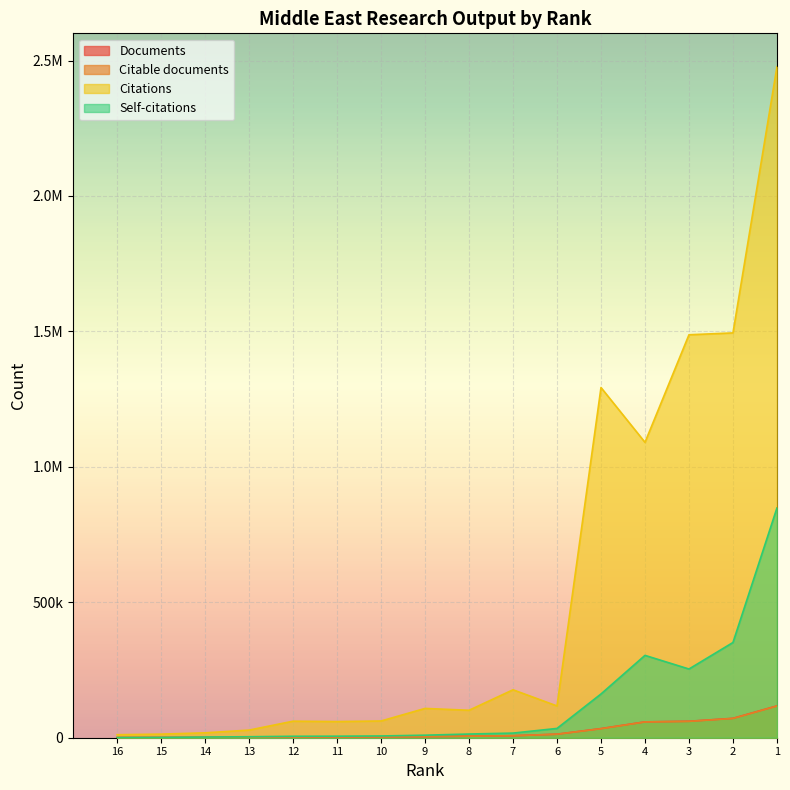

Reading left to right, what are all the values shown in this chart?

Documents: 676	1025	1417	1524	2664	2788	3077	4033	5712	7381	13024	33752	58532	60793	71580	117480
Citable documents: 672	1023	1405	1515	2642	2768	3064	3956	5683	7275	12983	33139	58278	60393	71072	116894
Citations: 11068	13288	18087	28142	61034	59653	61789	108156	101363	176967	117330	1292827	1090534	1487688	1494504	2476713
Self-citations: 686	1190	2586	3630	5333	5672	6489	9361	13620	17103	34325	161521	304035	253657	351560	848187